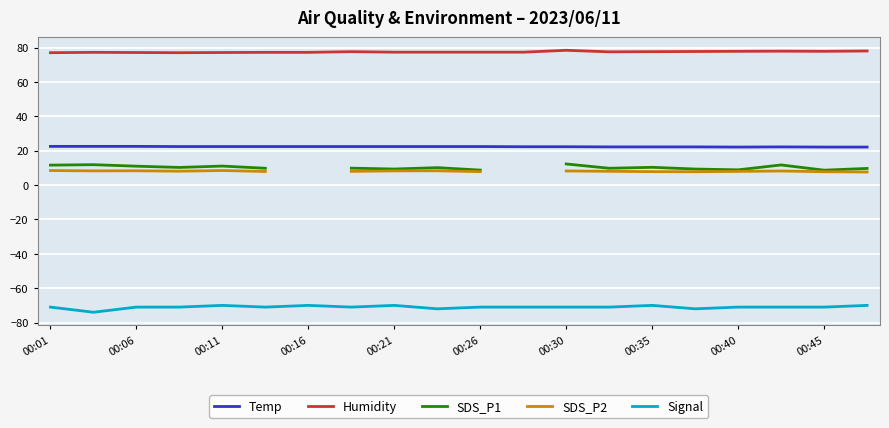

At how many categories does at least one series exceed 51?

20